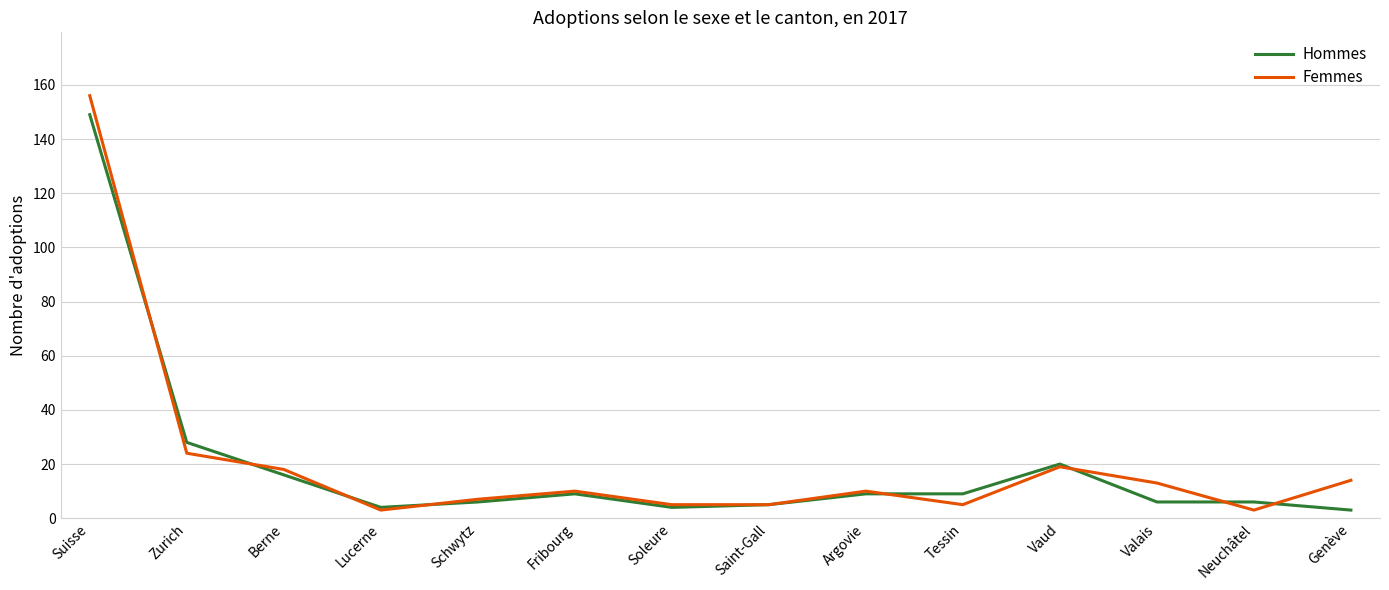

What position from the right is Fribourg?

9